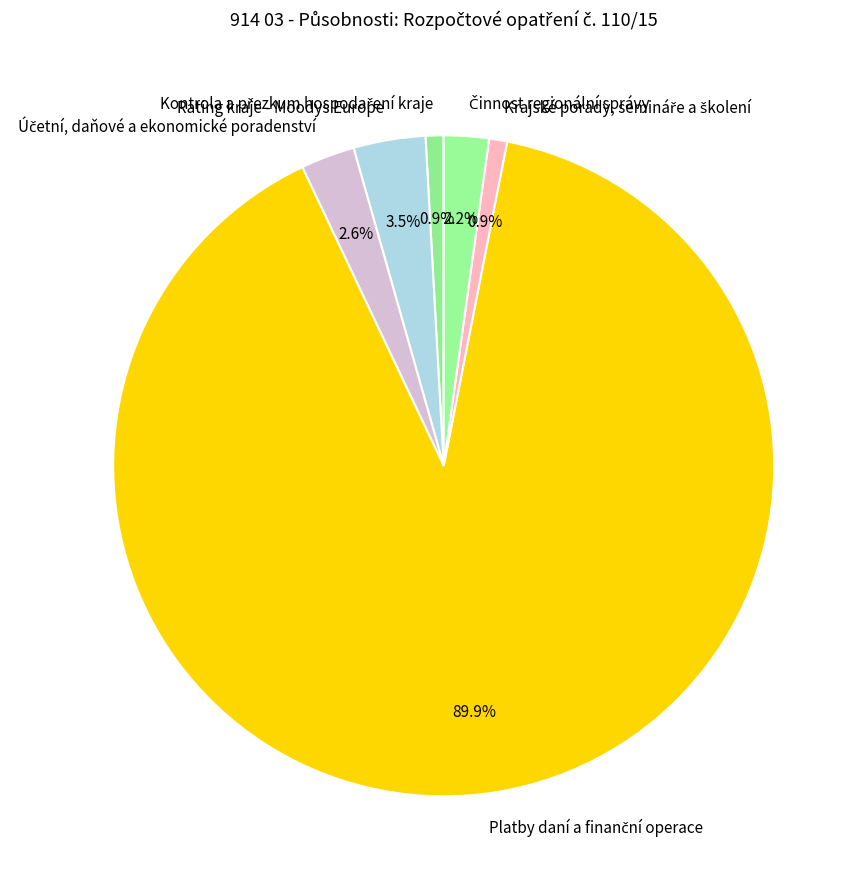

Is there a majority slice in this chart?

Yes